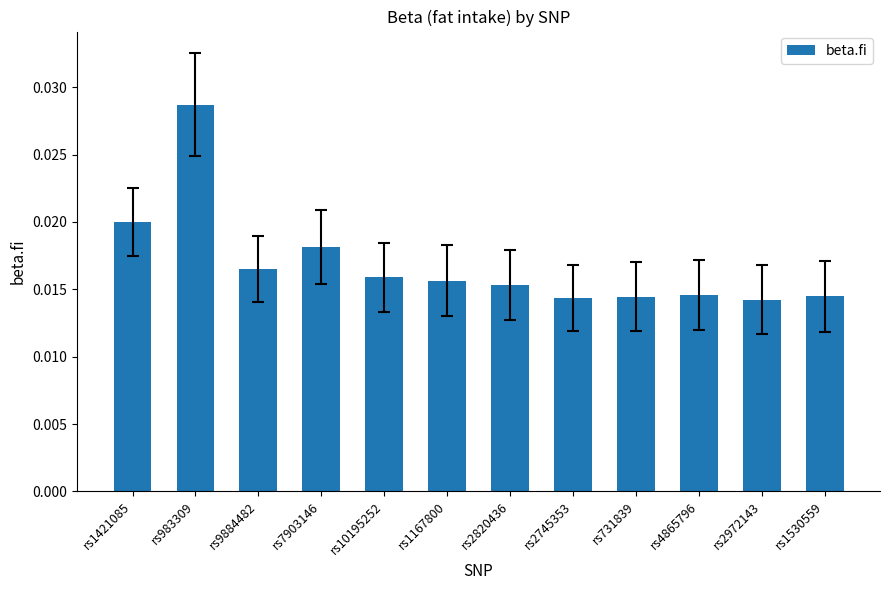

What is the label of the 6th bar from the left?

rs1167800